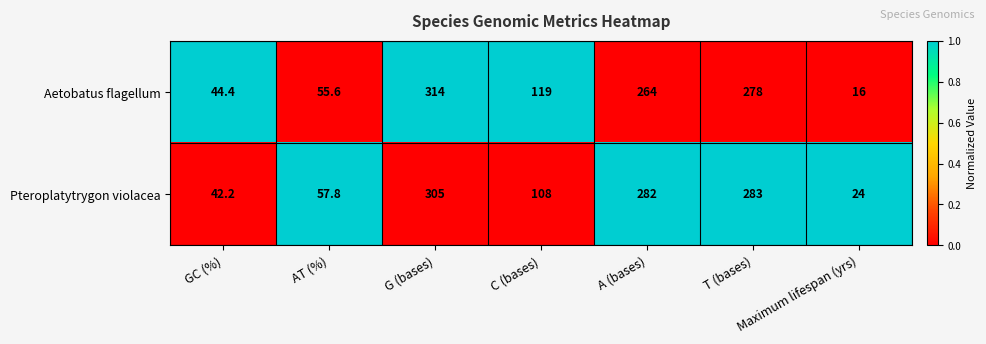

Where does the Aetobatus flagellum series first go above 119?

G (bases)